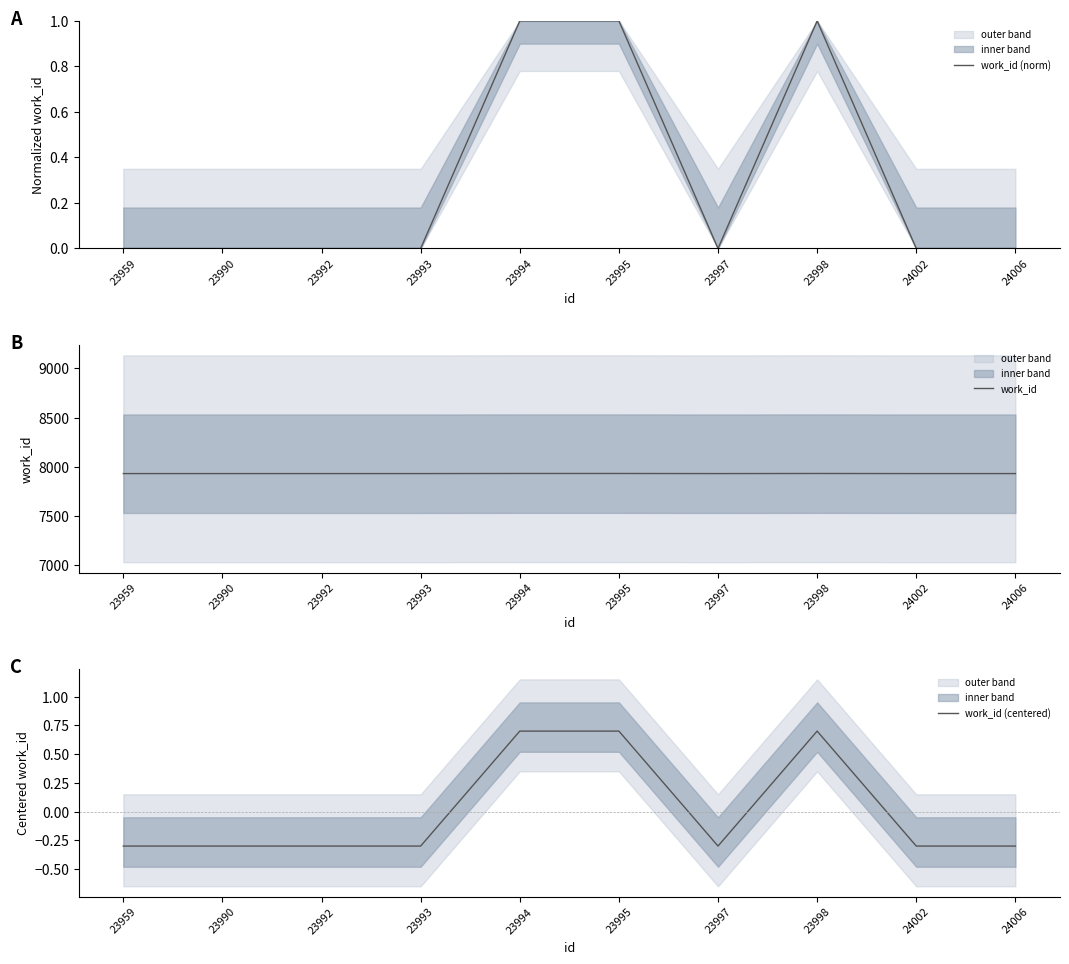

How many lines are shown in the chart?

3